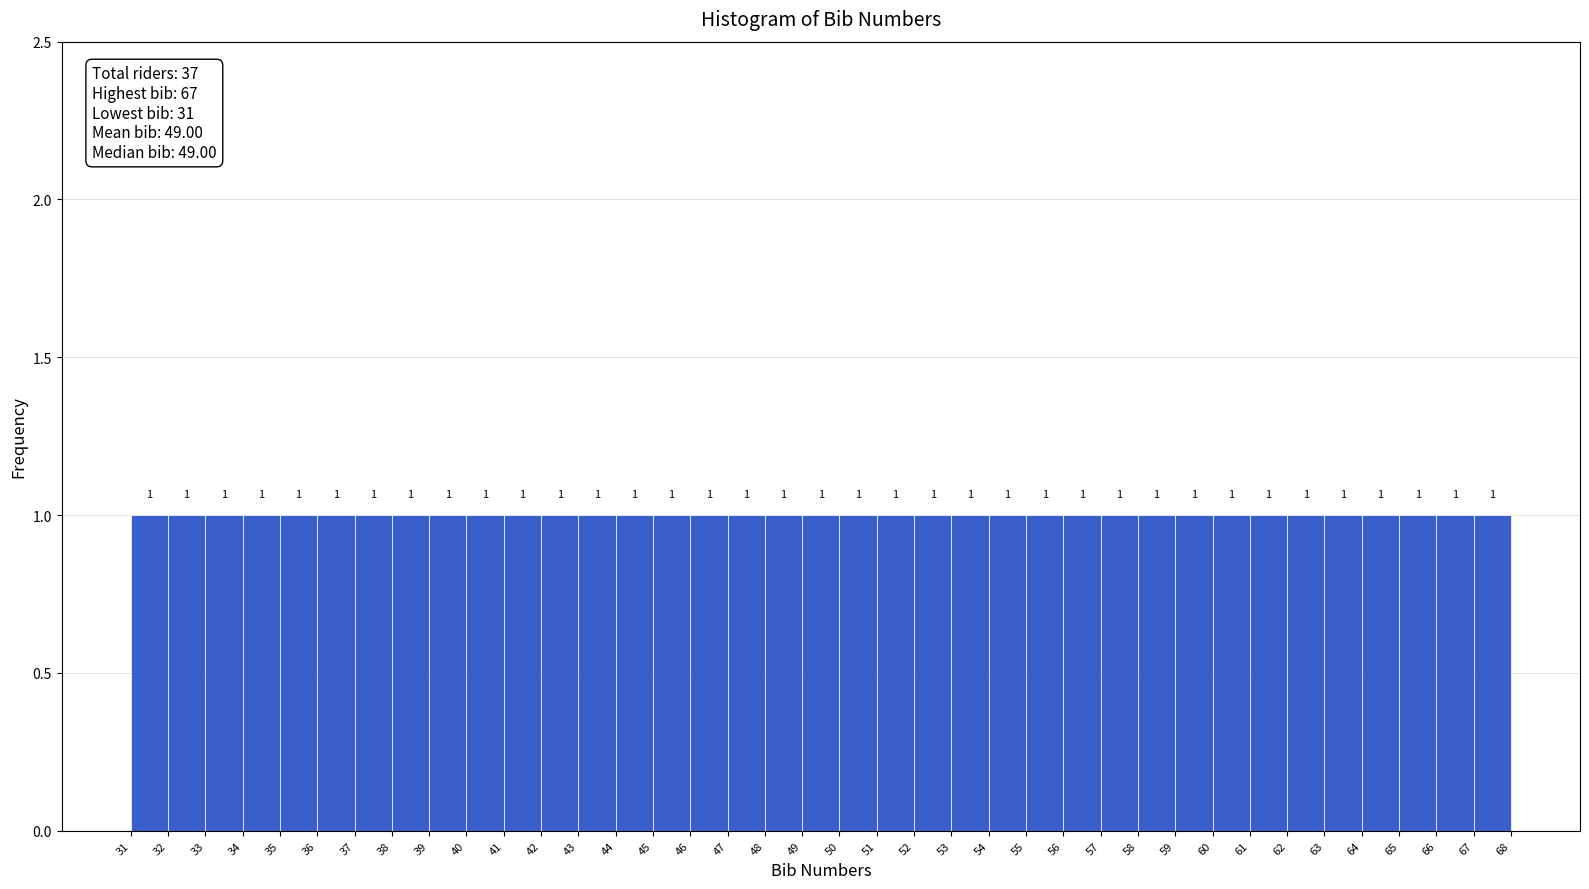

Reading left to right, list every bar in this chart as the range it spans on the x-axis followed by its height.

31 to 32: 1
32 to 33: 1
33 to 34: 1
34 to 35: 1
35 to 36: 1
36 to 37: 1
37 to 38: 1
38 to 39: 1
39 to 40: 1
40 to 41: 1
41 to 42: 1
42 to 43: 1
43 to 44: 1
44 to 45: 1
45 to 46: 1
46 to 47: 1
47 to 48: 1
48 to 49: 1
49 to 50: 1
50 to 51: 1
51 to 52: 1
52 to 53: 1
53 to 54: 1
54 to 55: 1
55 to 56: 1
56 to 57: 1
57 to 58: 1
58 to 59: 1
59 to 60: 1
60 to 61: 1
61 to 62: 1
62 to 63: 1
63 to 64: 1
64 to 65: 1
65 to 66: 1
66 to 67: 1
67 to 68: 1